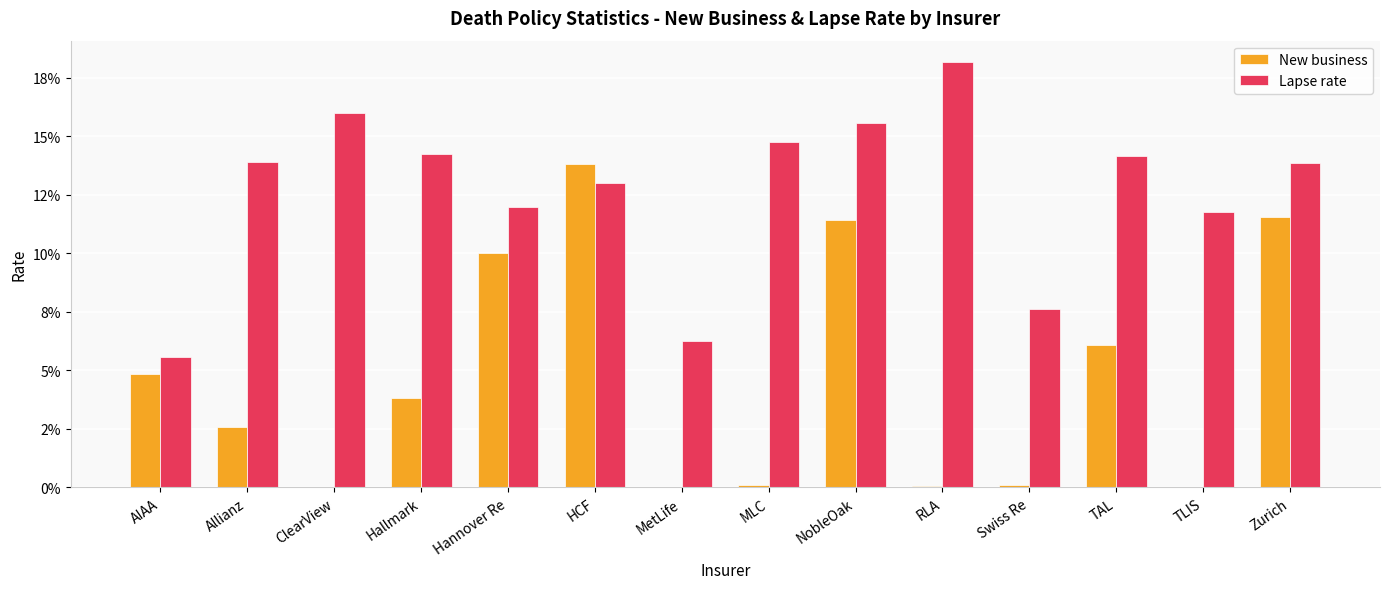

What is the sum of the New business values at Hallmark and TAL?

0.1